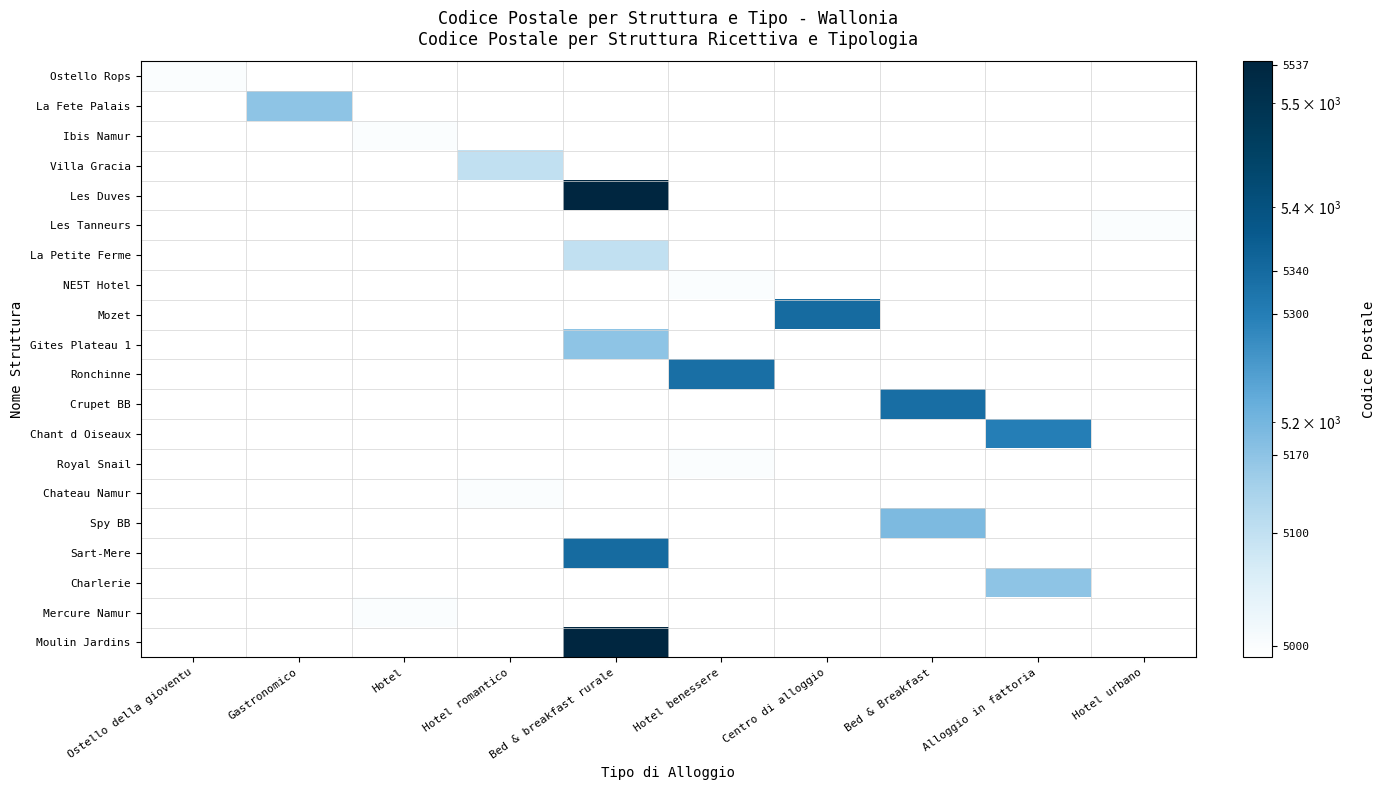

Count the number of data series in this chart.

20